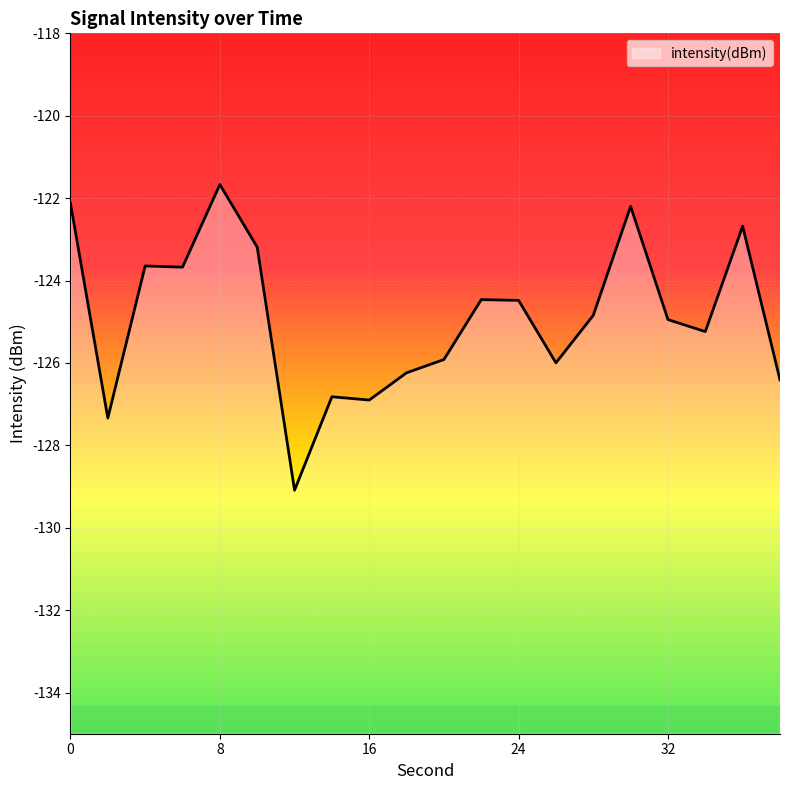

What is the difference between the values at 12 and 34?

3.9